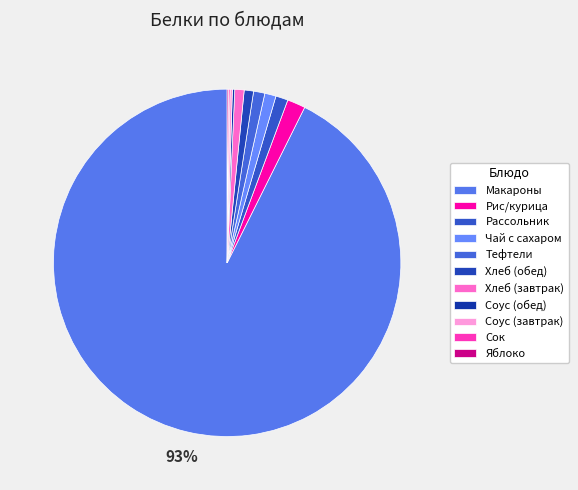

To the nearest percent, what is the difference between the Сок and Хлеб (обед) slice percentages?

1%